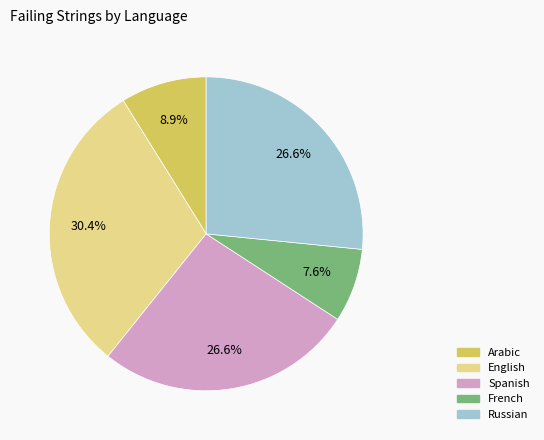

Is there a majority slice in this chart?

No